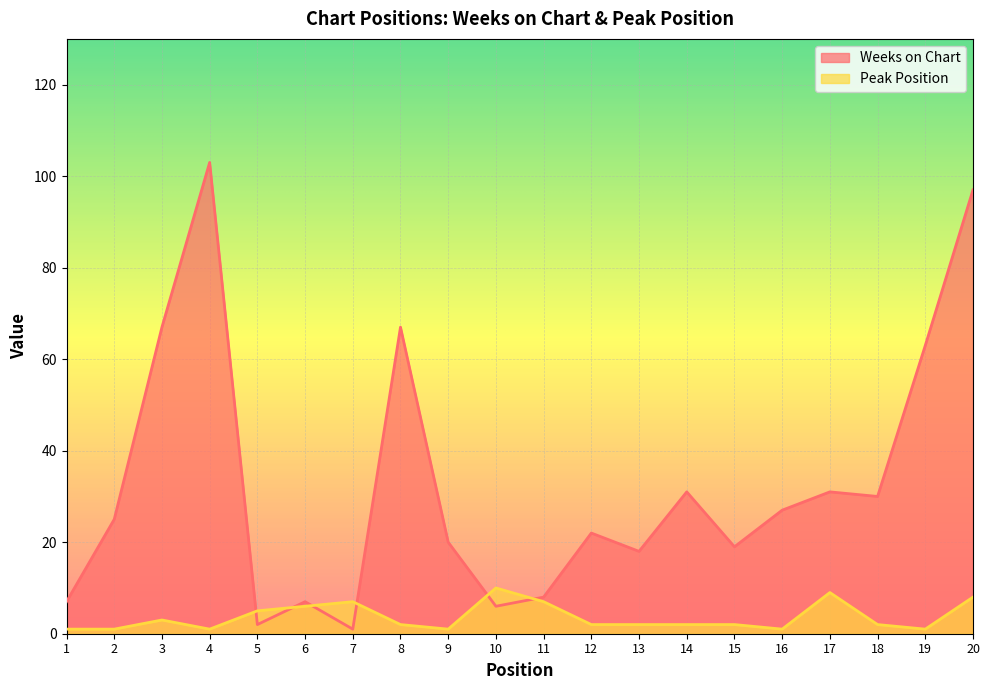

Rank the categories by Weeks on Chart value from highest to lowest.

4, 20, 3, 8, 19, 14, 17, 18, 16, 2, 12, 9, 15, 13, 11, 1, 6, 10, 5, 7